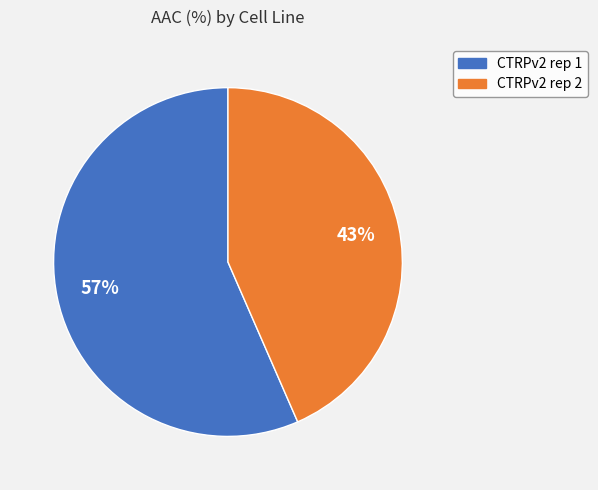

The CTRPv2 rep 1 slice represents 65% of the pie. True or false?

False